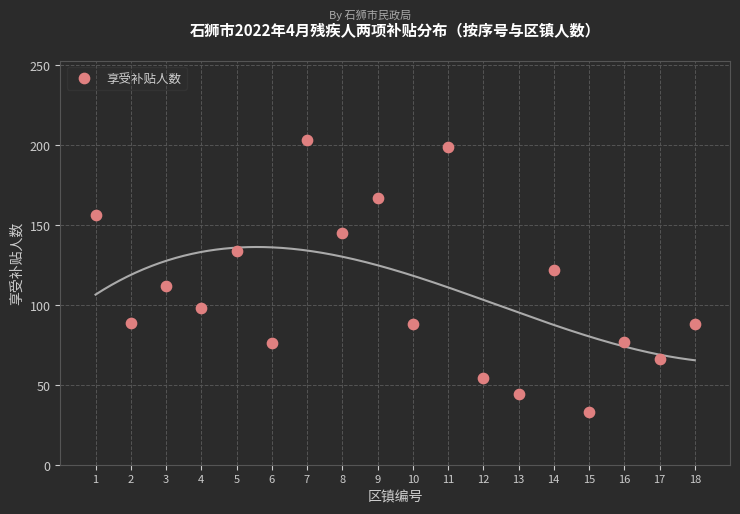

What is the range of Y values (max minus min)?

170